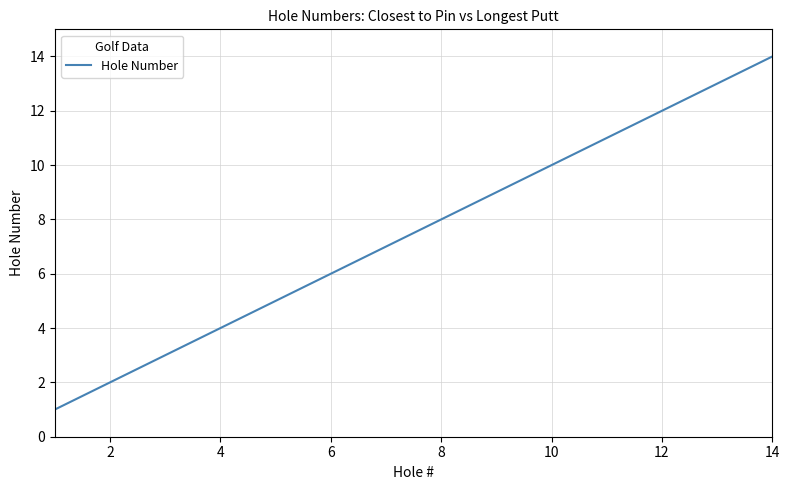

What is the difference between the maximum and minimum values?

13